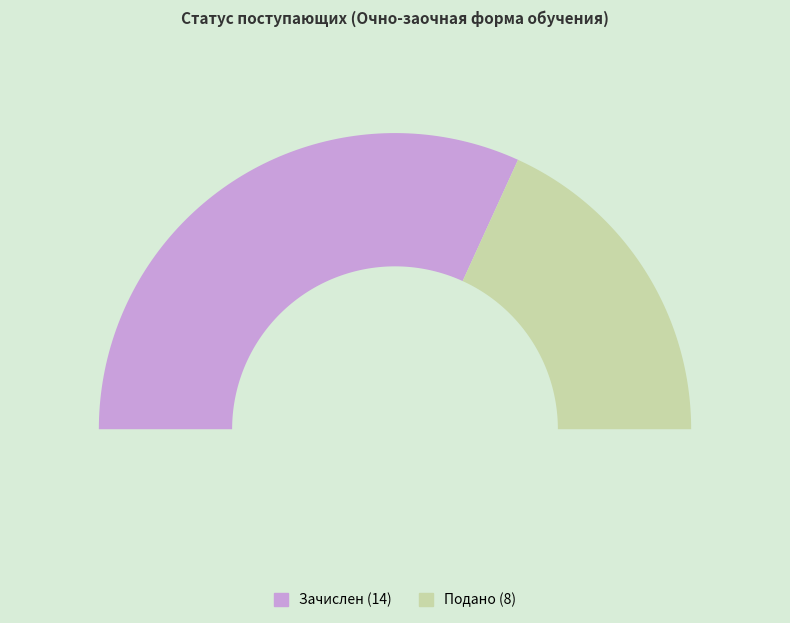

Which slice is the largest?

Зачислен